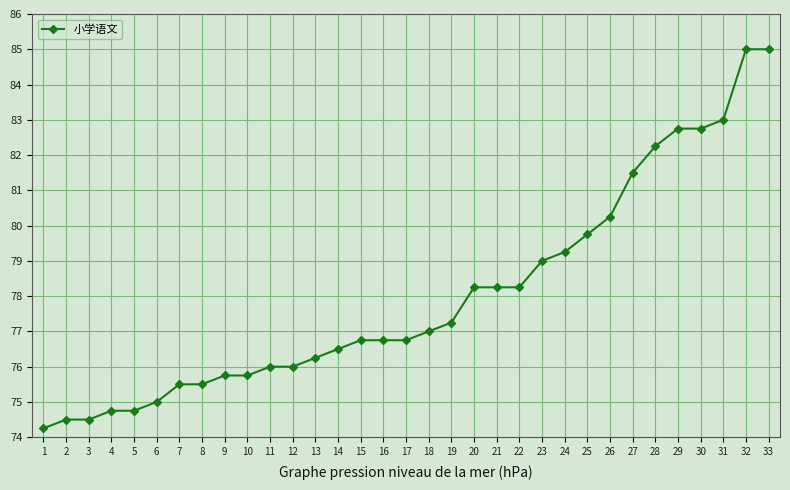

What value does the data have at 23?

79.0